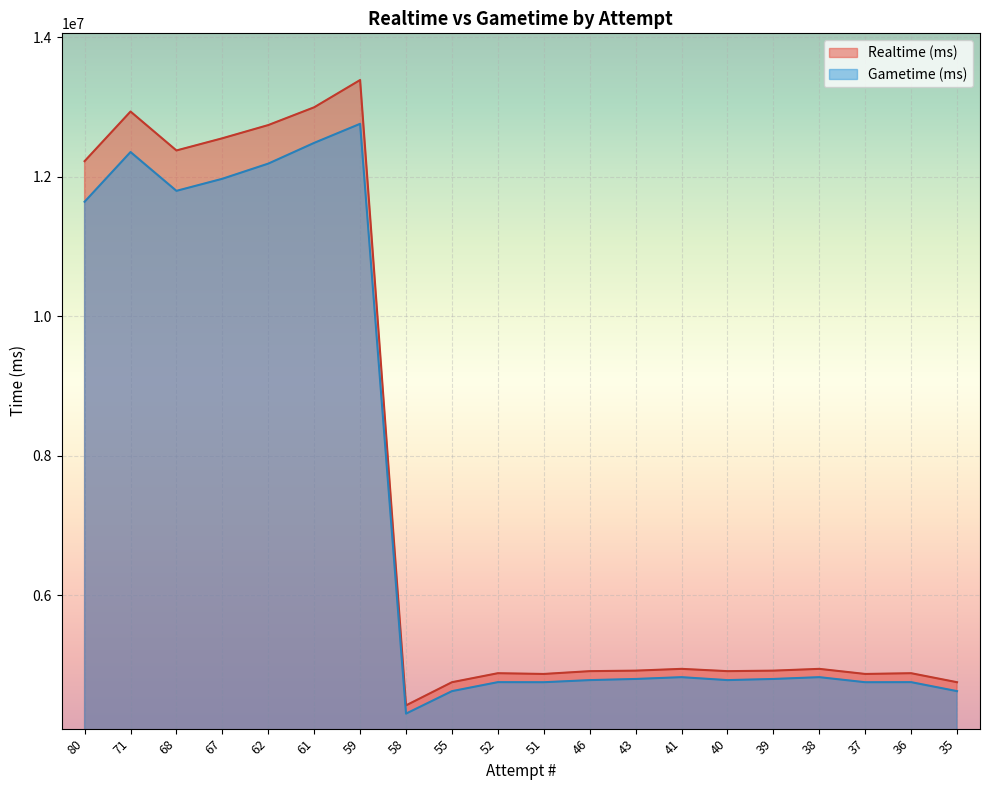

Which series has the largest range (max minus min)?

Realtime (ms)